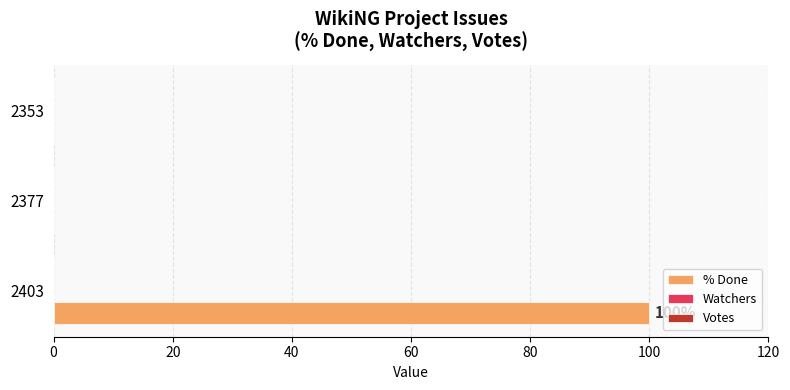

The chart shows a value of 0 at 2353. True or false?

True